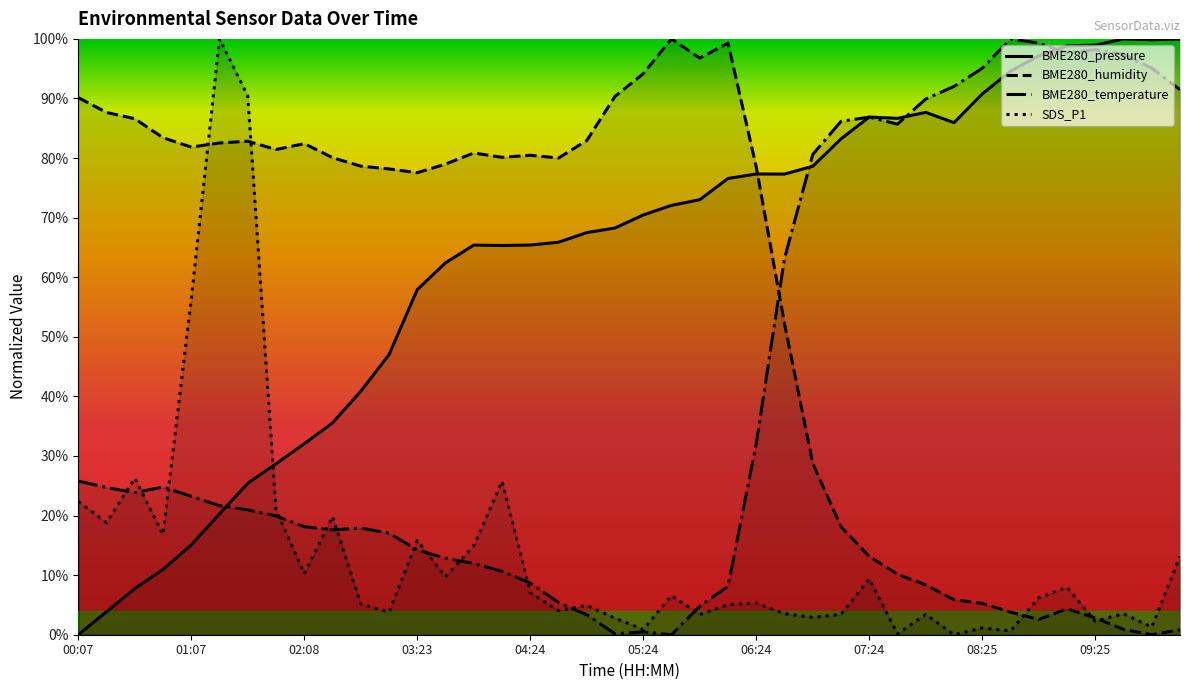

True or false: BME280_temperature has a value of 18.1 at 02:08.

True